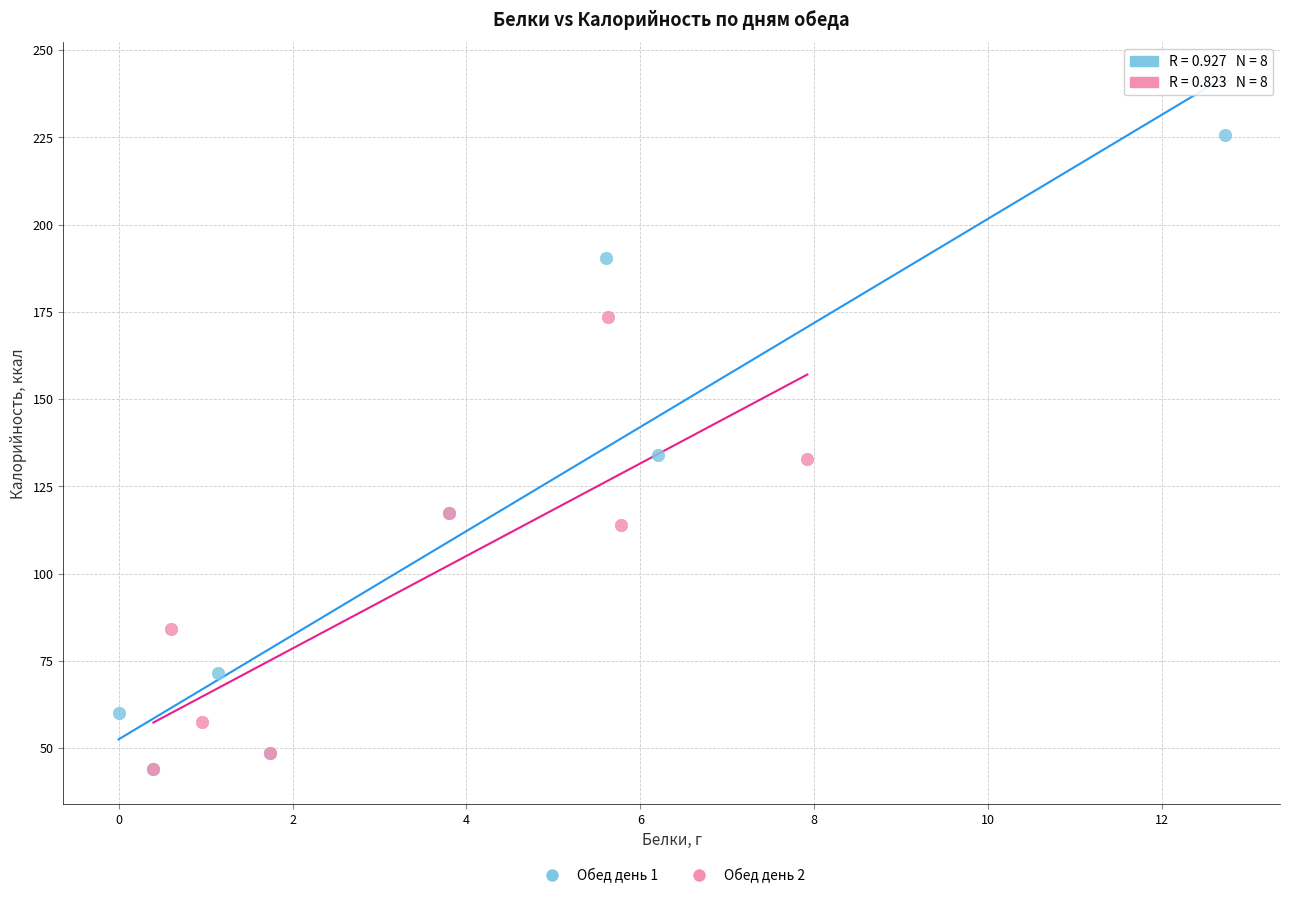

Which series has the largest Y range (max minus min)?

Обед день 1